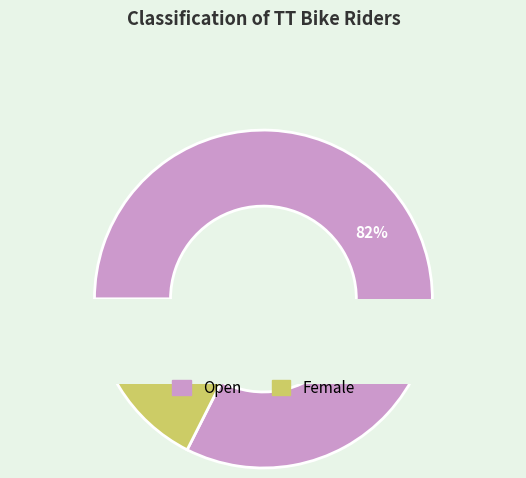

To the nearest percent, what is the difference between the Female and Open slice percentages?

65%